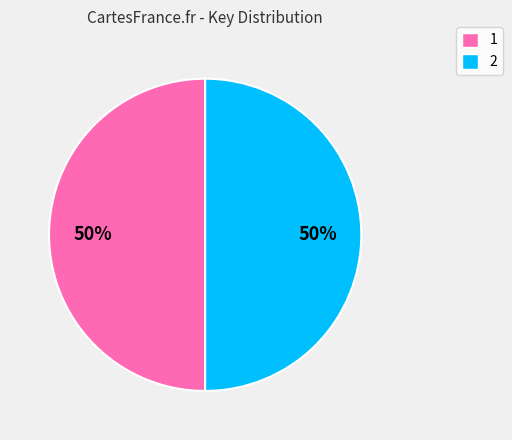

To the nearest percent, what is the combined percentage of 2 and 1?

100%